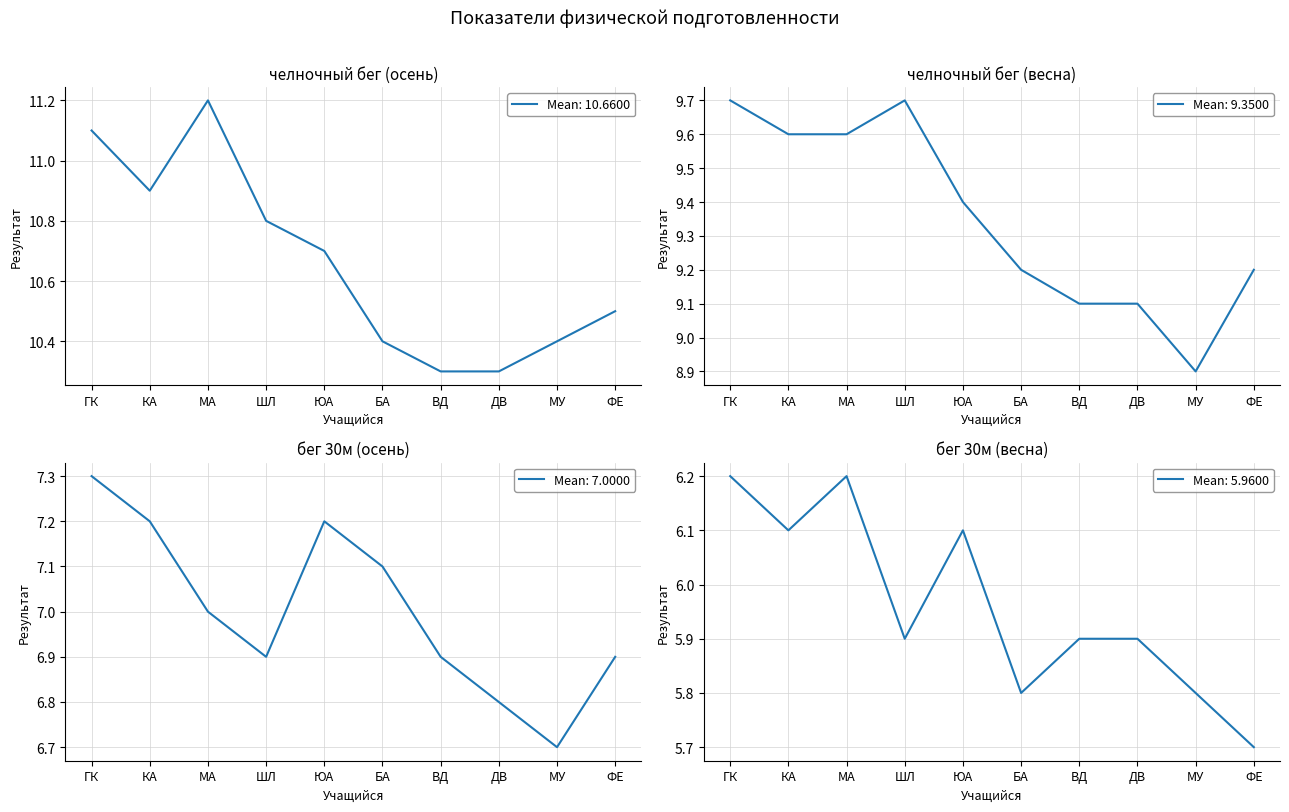

Which label corresponds to the largest value in the chart?

МА